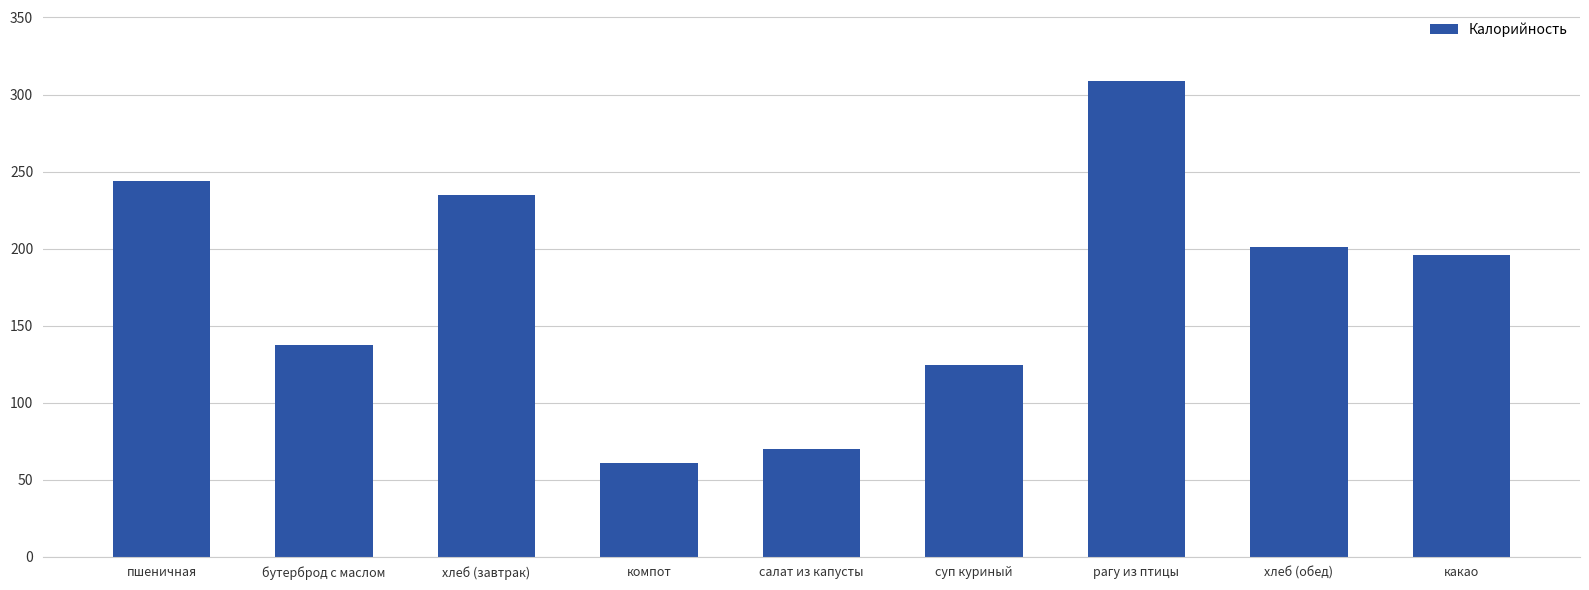

What is the maximum value shown in the chart?

308.6